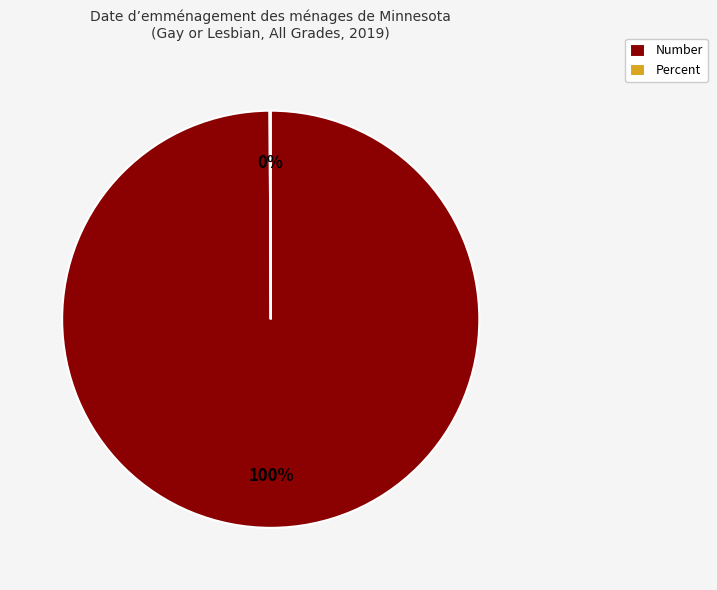

The Number slice represents 92% of the pie. True or false?

False